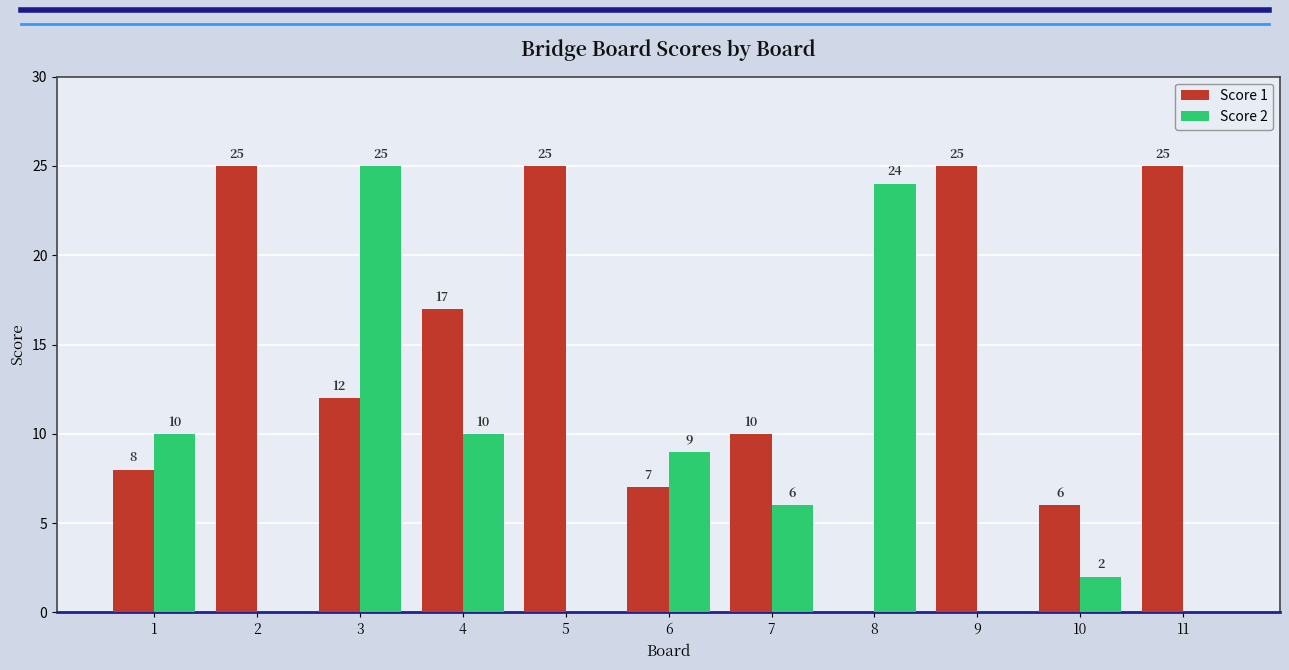

True or false: Score 1 has a value of 17 at 4.

True